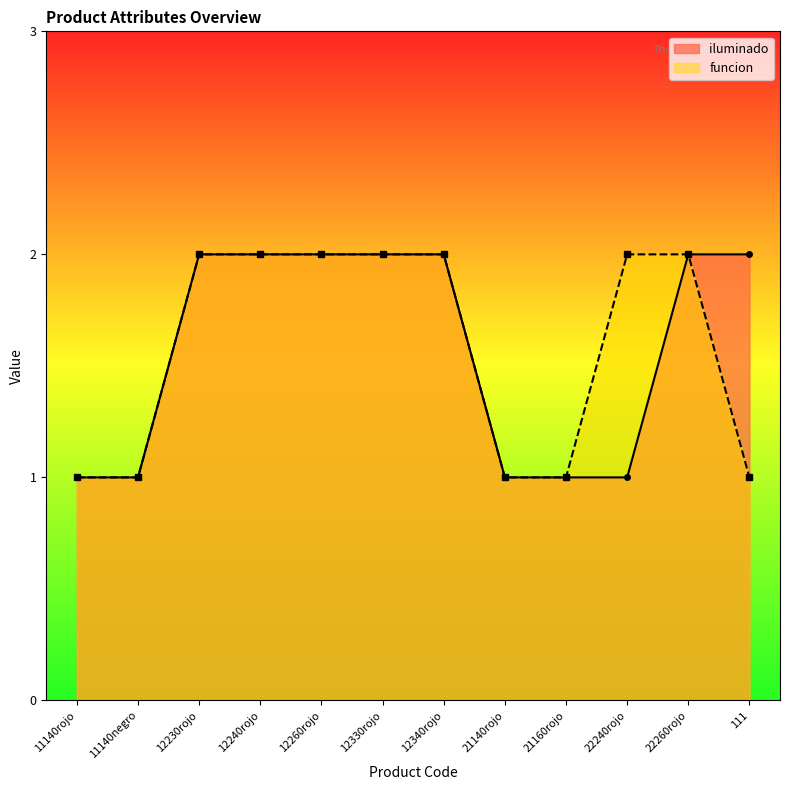

What is the lowest value of the funcion_code series?

1